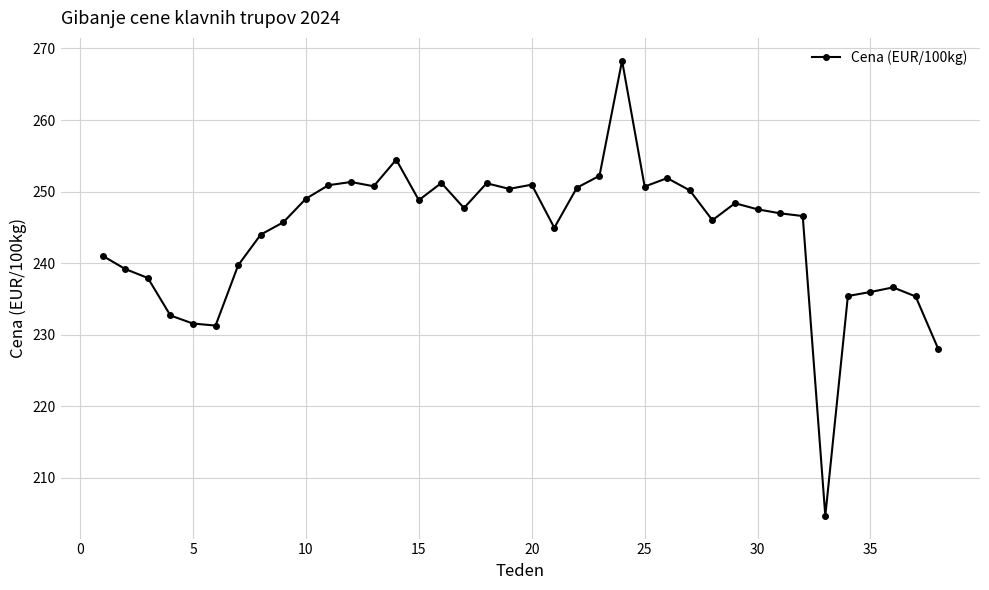

True or false: the data has more than 0 interior local peaks.

True